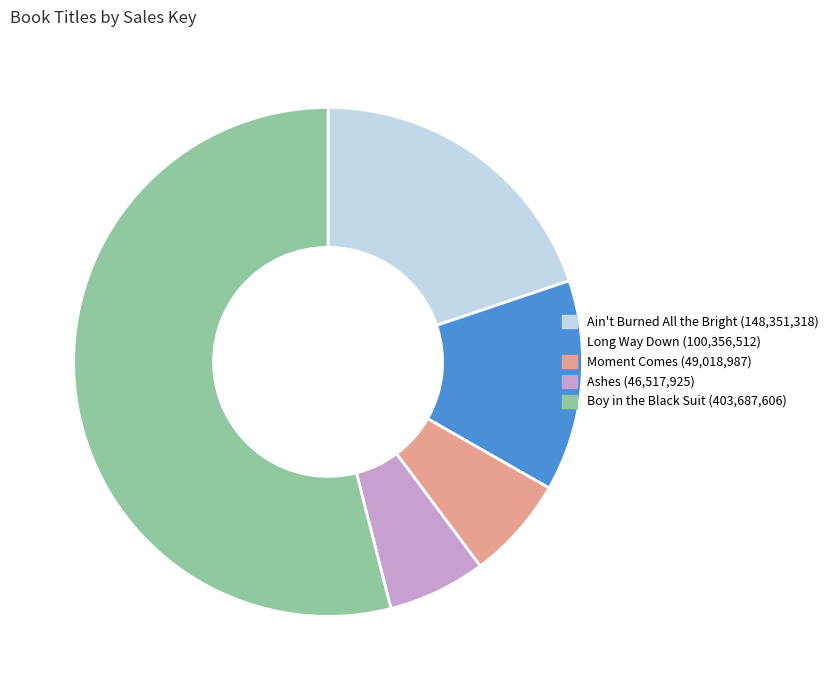

Which has a higher value, Ain't Burned All the Bright or Moment Comes?

Ain't Burned All the Bright